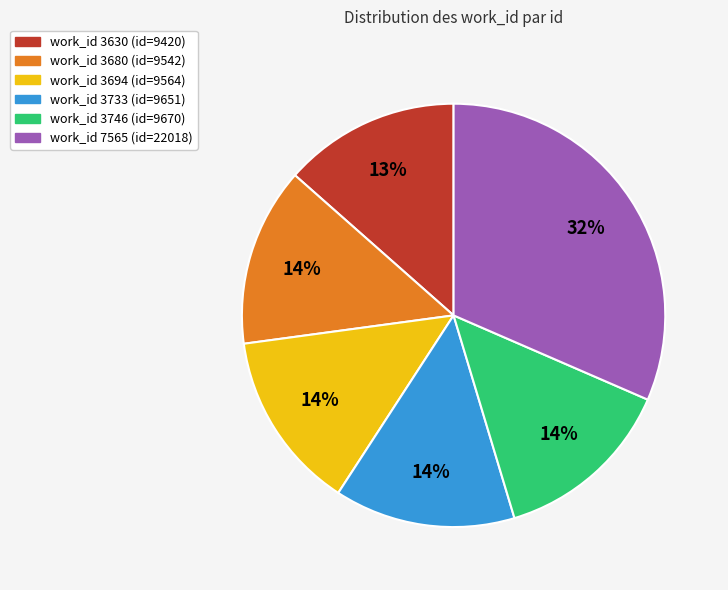

Is there any slice that represents more than half of the pie?

No